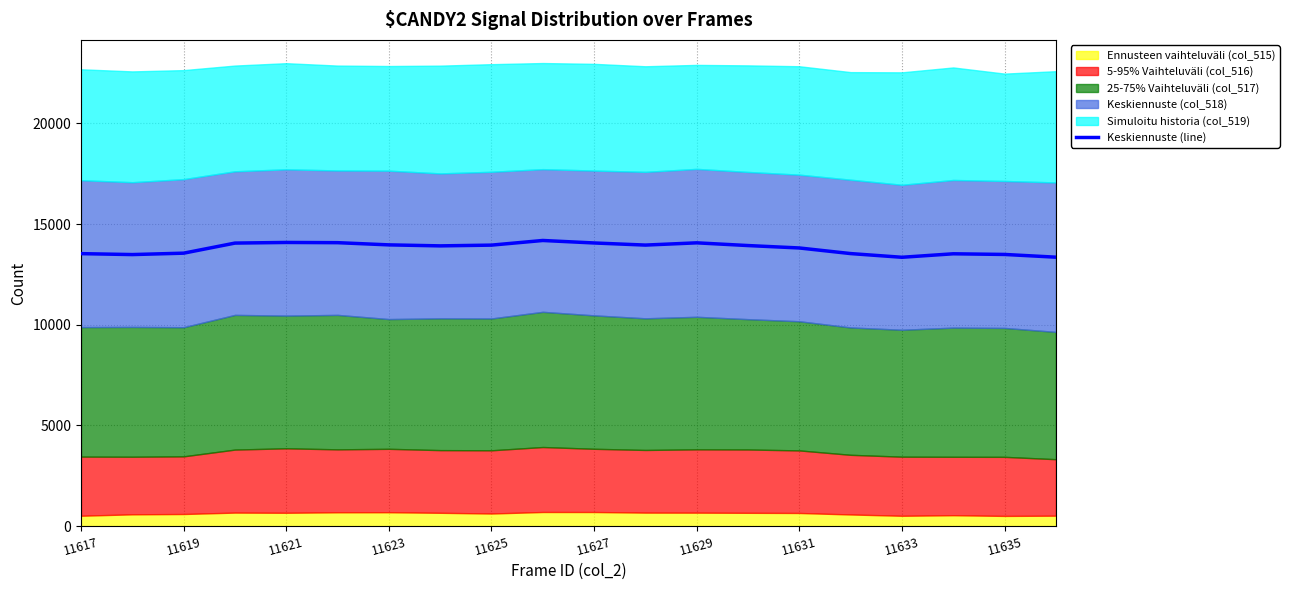

The Keskiennuste (line) series shows 24418.9 at 11629. True or false?

False